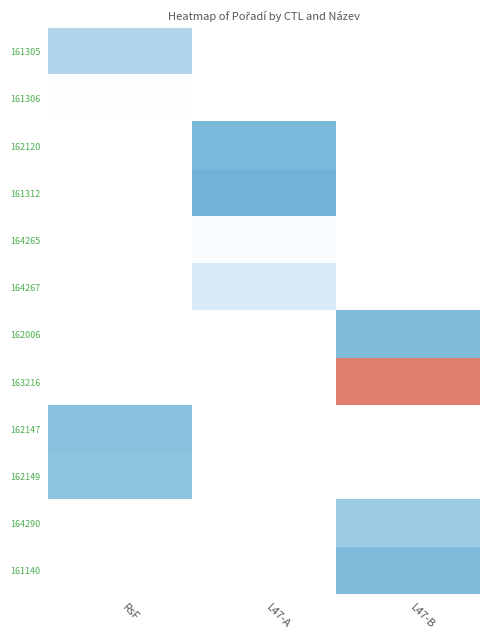

Which series has the widest spread of values?

161305